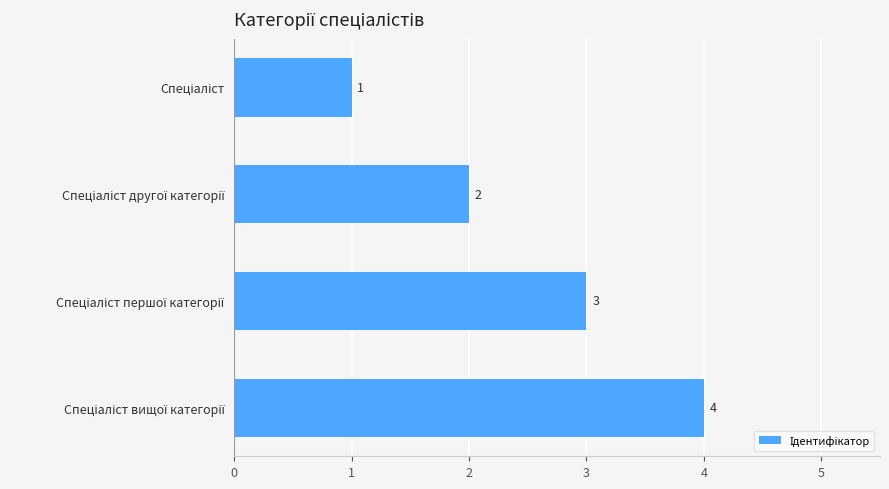

What is the smallest value displayed?

1